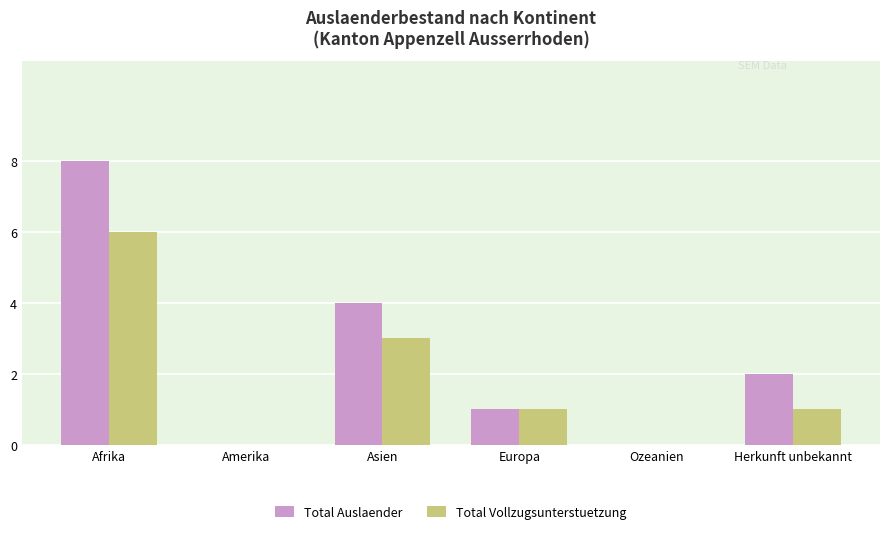

True or false: Total Auslaender has a value of 6 at Amerika.

False